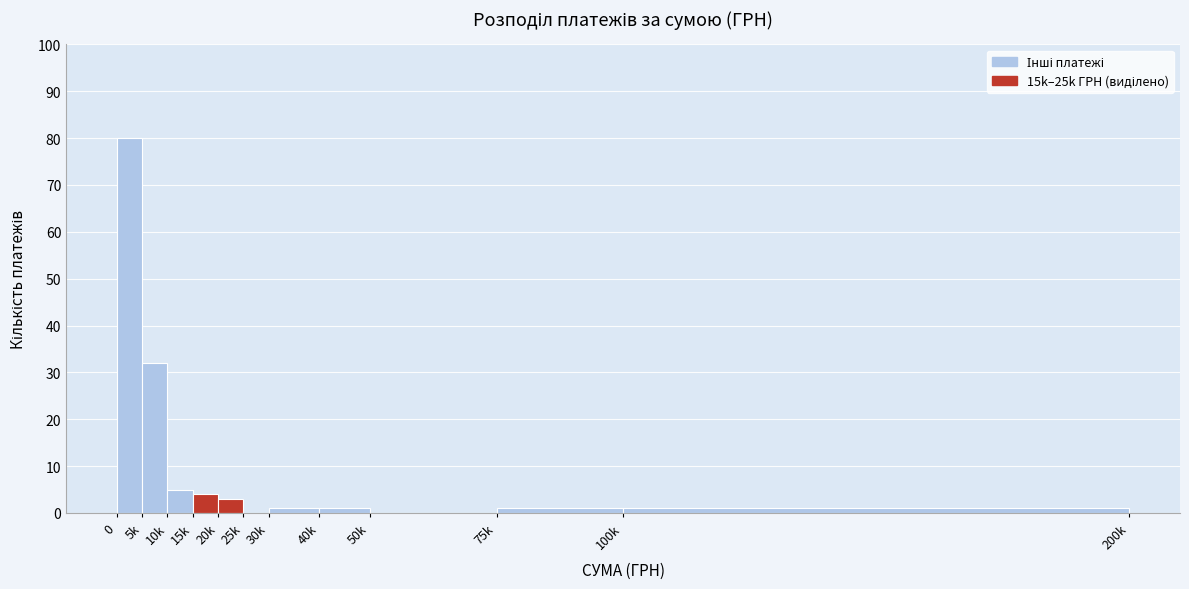

Reading left to right, extract all data points from this chart.

0=80	5k=32	10k=5	15k=4	20k=3	25k=0	30k=1	40k=1	50k=0	75k=1	100k=1